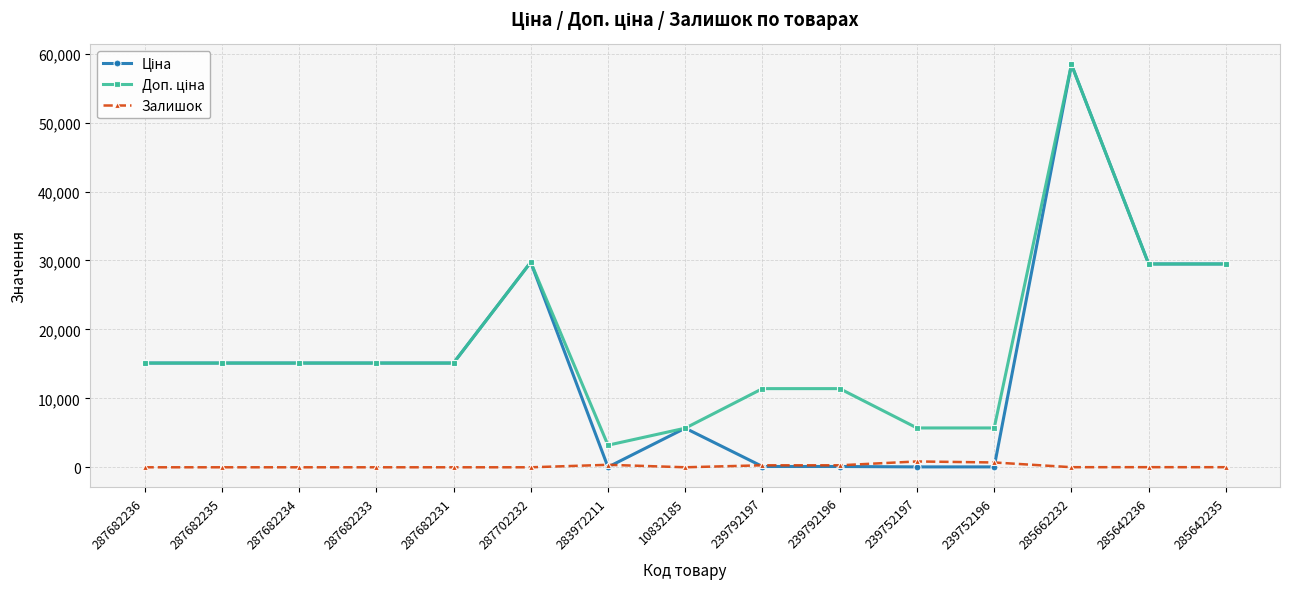

The Залишок series shows 0.0 at 287682233. True or false?

True